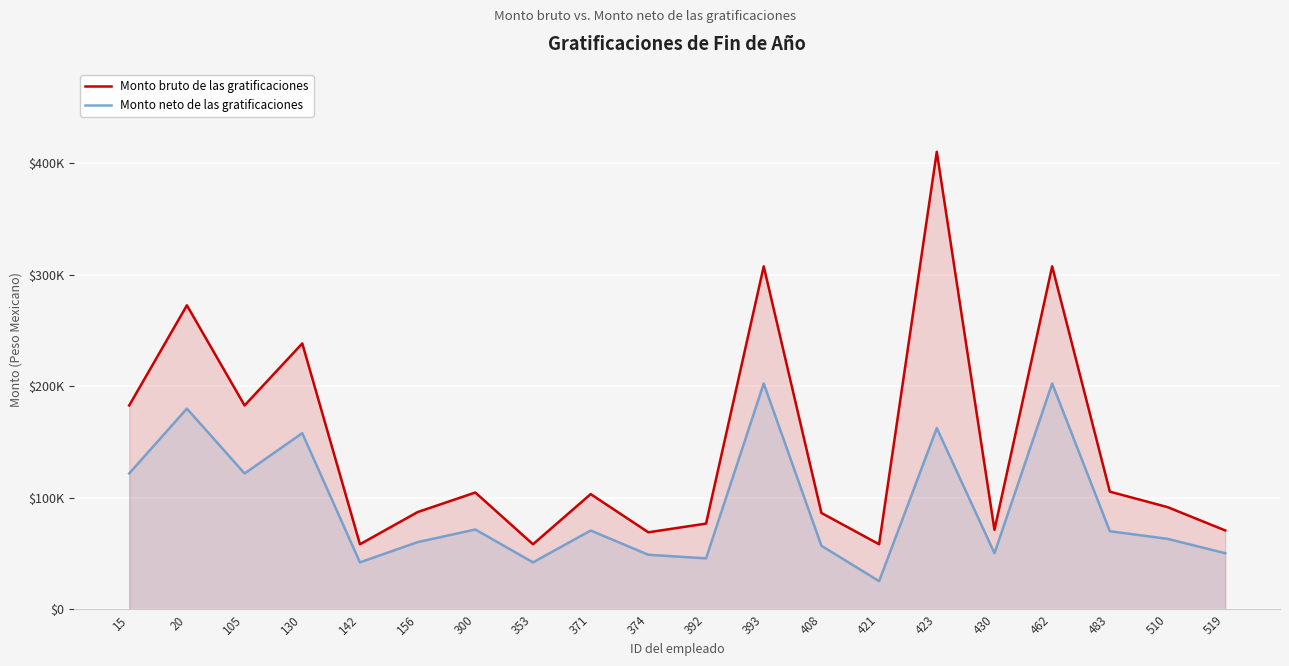

Does the chart display data point markers on the line(s)?

No